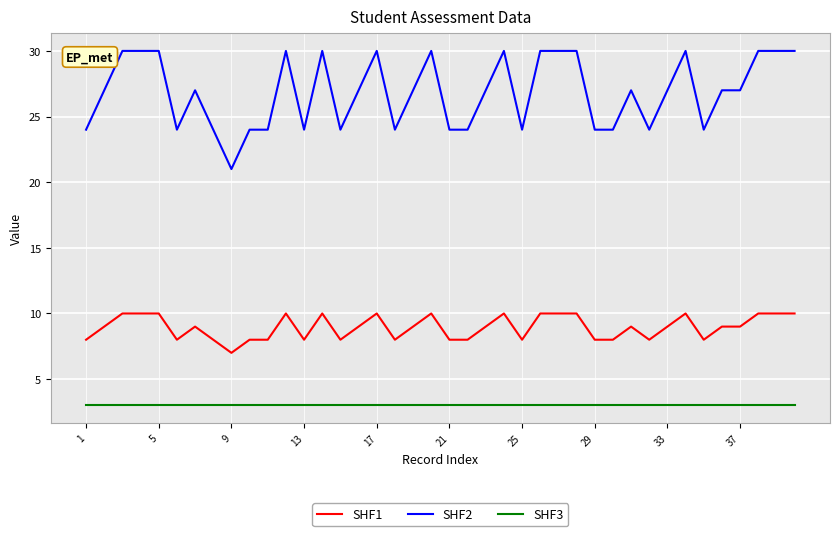

What is the smallest value displayed?

3